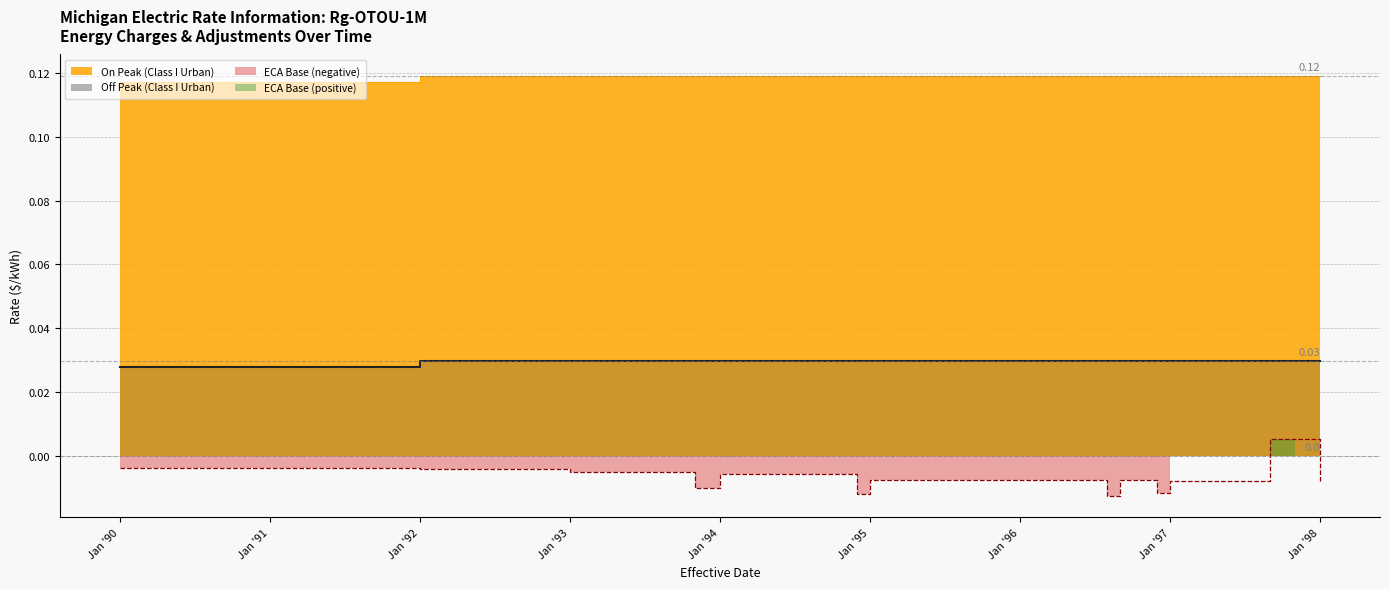

Rank the series at Jan '94 from highest to lowest value.

On Peak (Class I Urban), Off Peak (Class I Urban), Energy Cost Adjustment (Base)